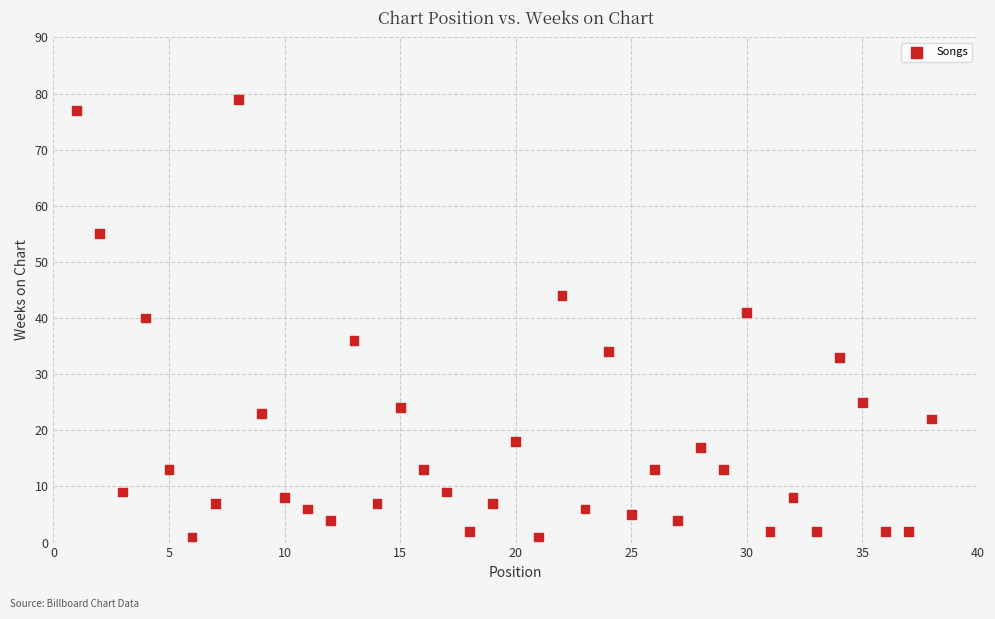

What is the range of X values (max minus min)?

37